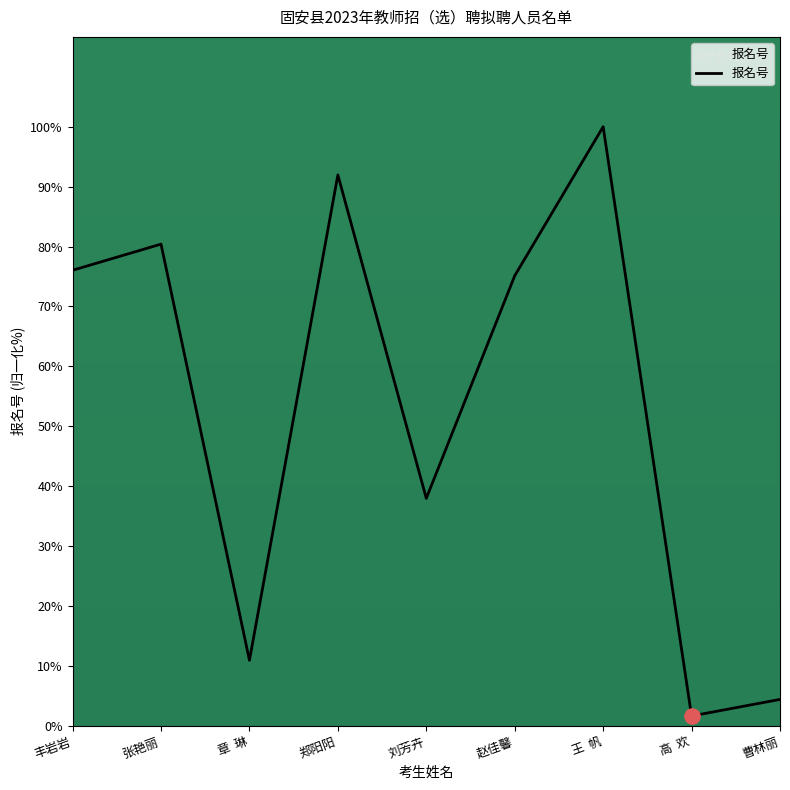

Approximately how many times larger is the value at 张艳丽 compared to 郑阳阳?

0.9